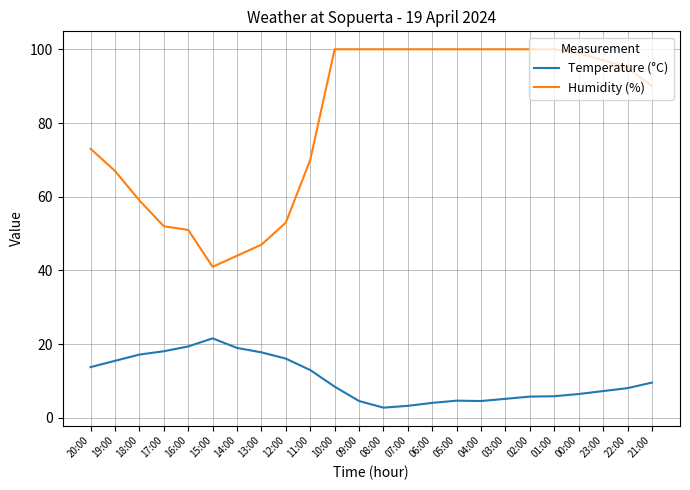

What is the difference between the Humidity (%) values at 01:00 and 00:00?

1.0